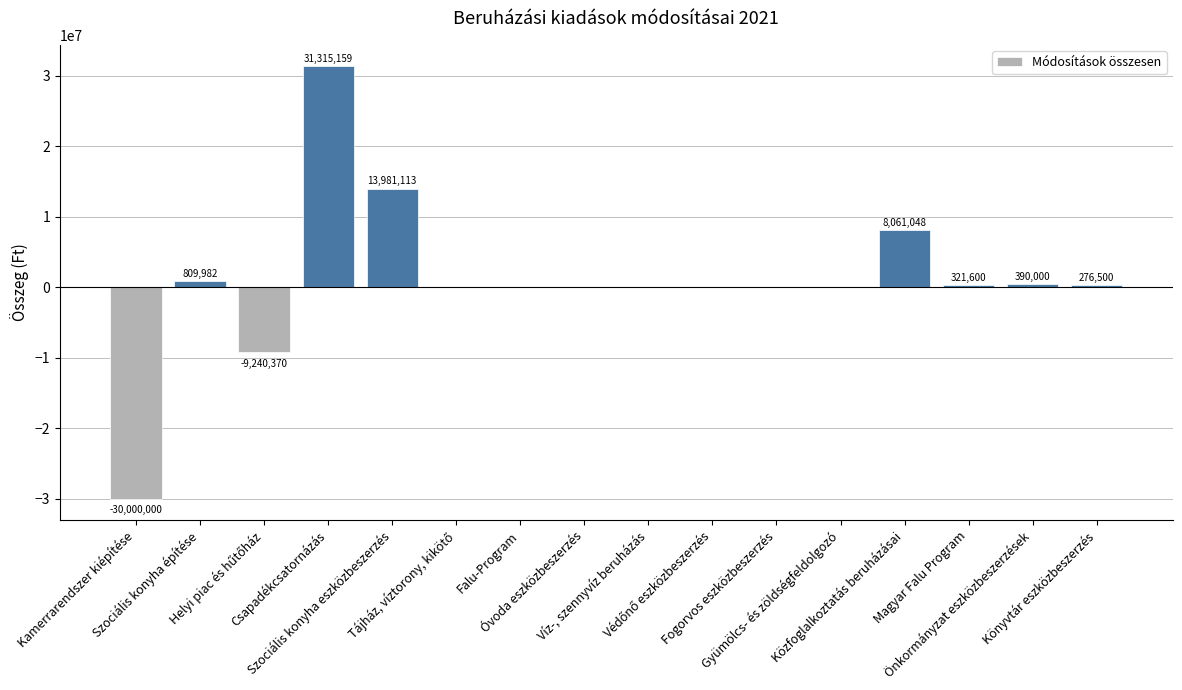

What is the sum of all values?

15915032